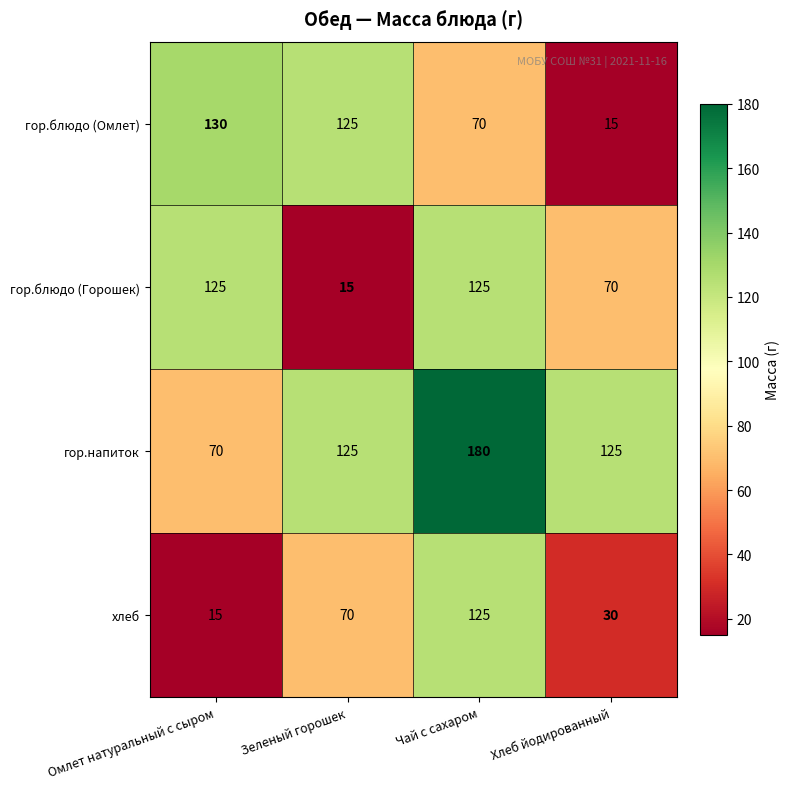

The гор.блюдо (Горошек) series shows 15 at Зеленый горошек. True or false?

True